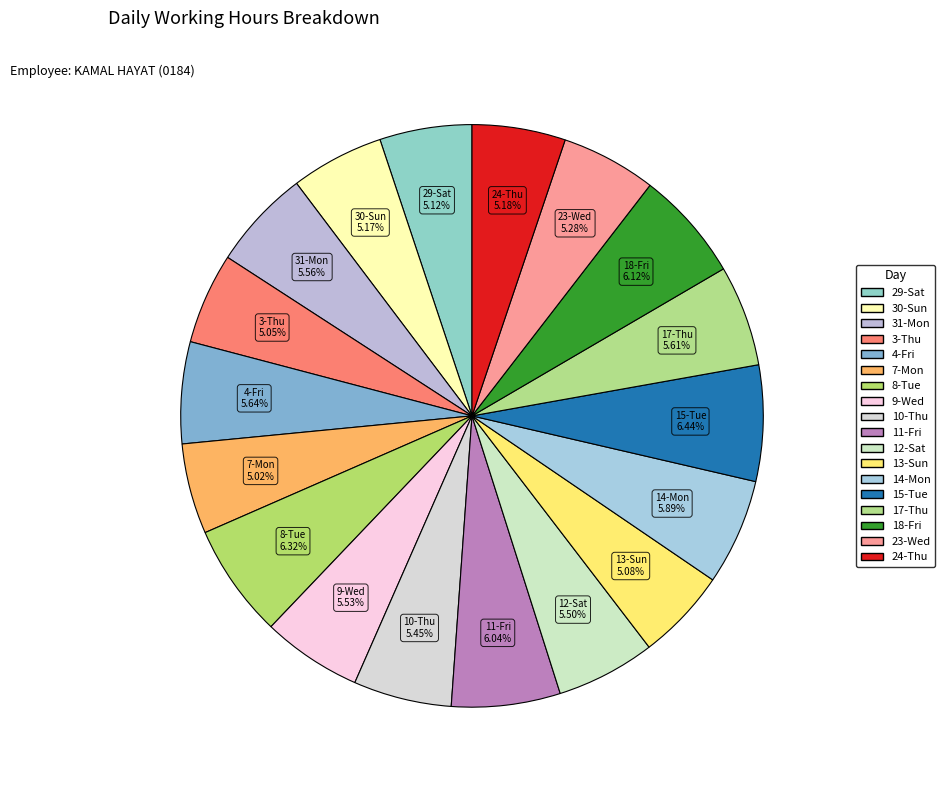

Count the number of slices in the pie.

18